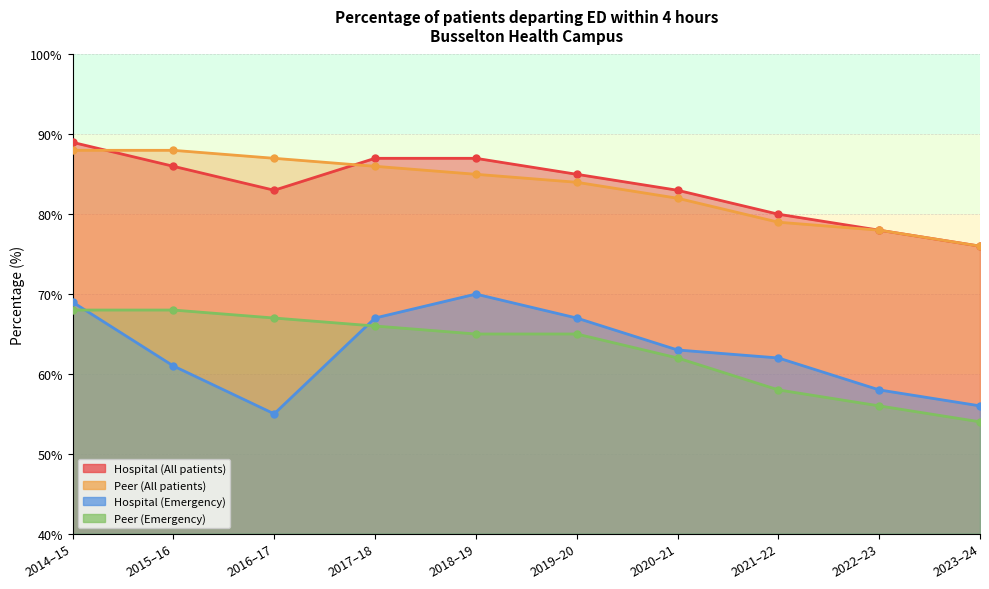

What is the label of the 4th point from the right?

2020–21